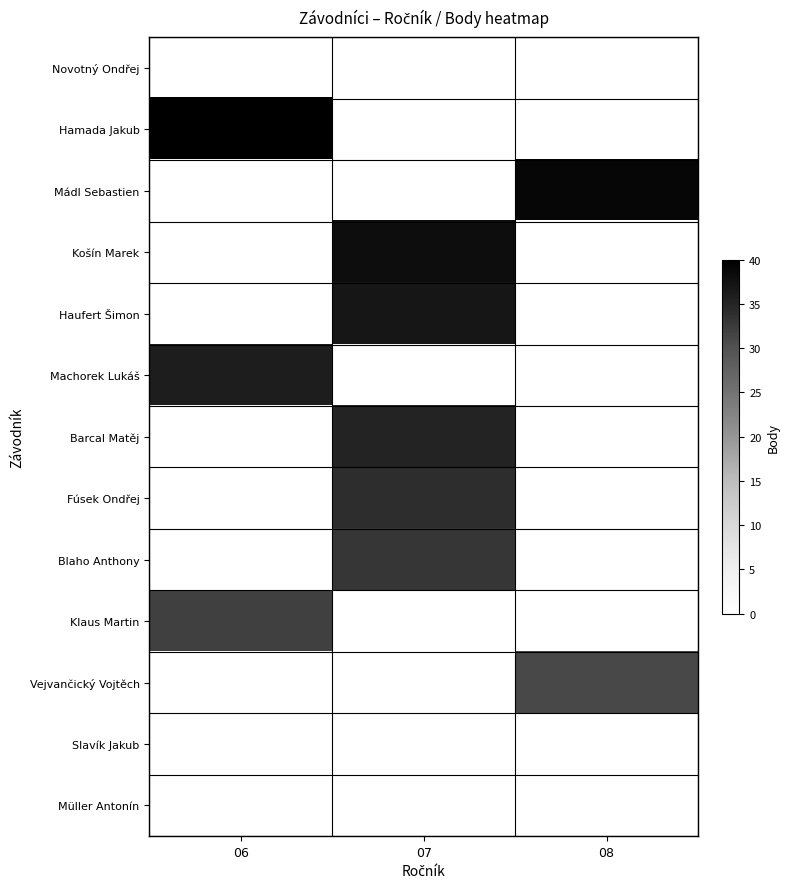

List the series in order of their peak value, lowest first.

Novotný Ondřej, Slavík Jakub, Müller Antonín, Vejvančický Vojtěch, Klaus Martin, Blaho Anthony, Fúsek Ondřej, Barcal Matěj, Machorek Lukáš, Haufert Šimon, Košín Marek, Mádl Sebastien, Hamada Jakub